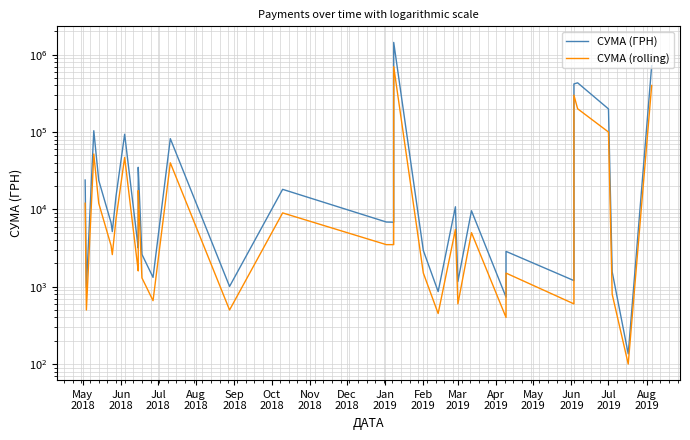

How many lines are shown in the chart?

2